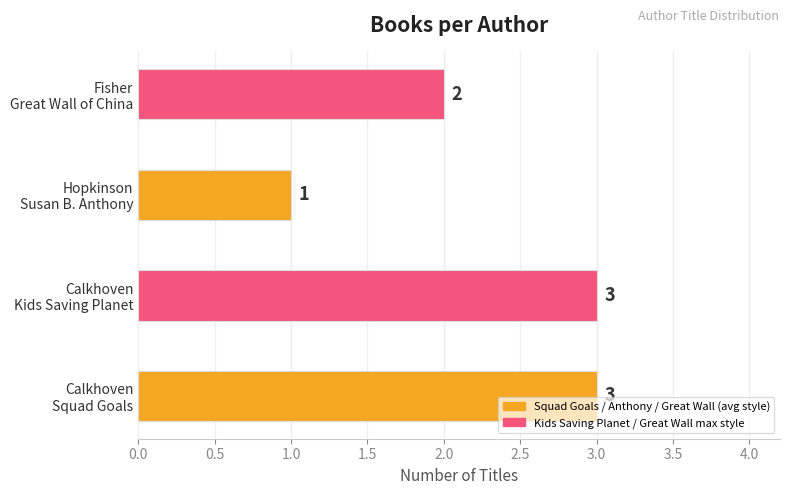

At which category does the chart reach its minimum across all series?

Hopkinson
Susan B. Anthony